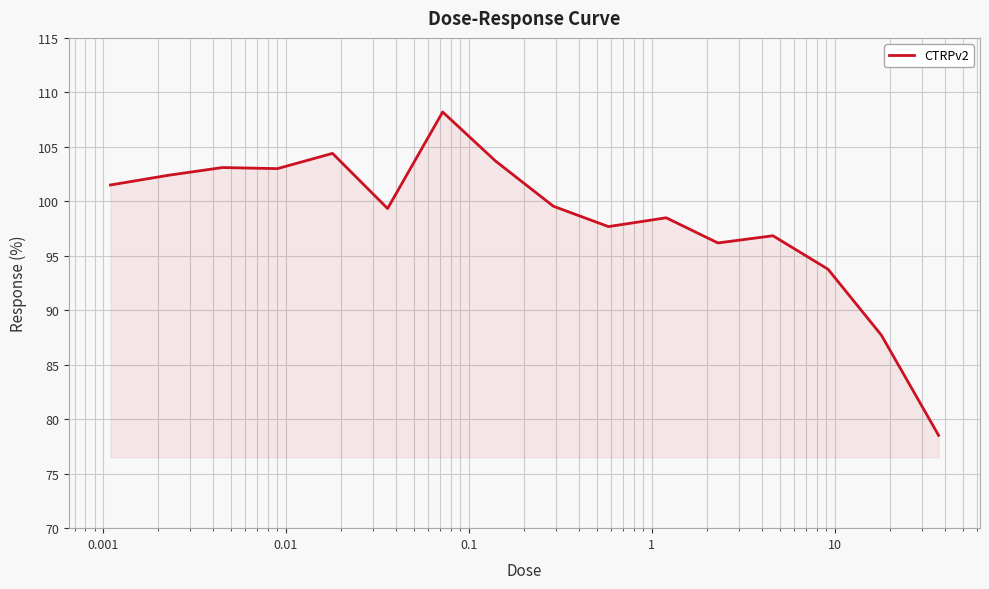

What is the difference between the maximum and minimum values?

29.7